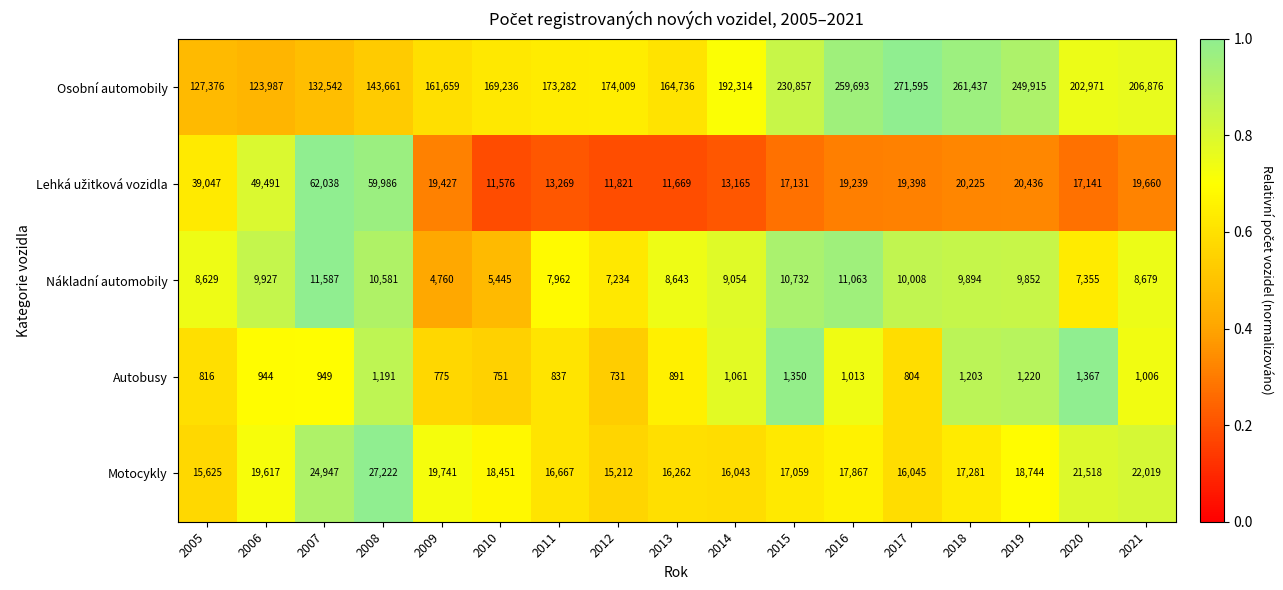

Which series changed the most between 2012 and 2018?

Osobní automobily